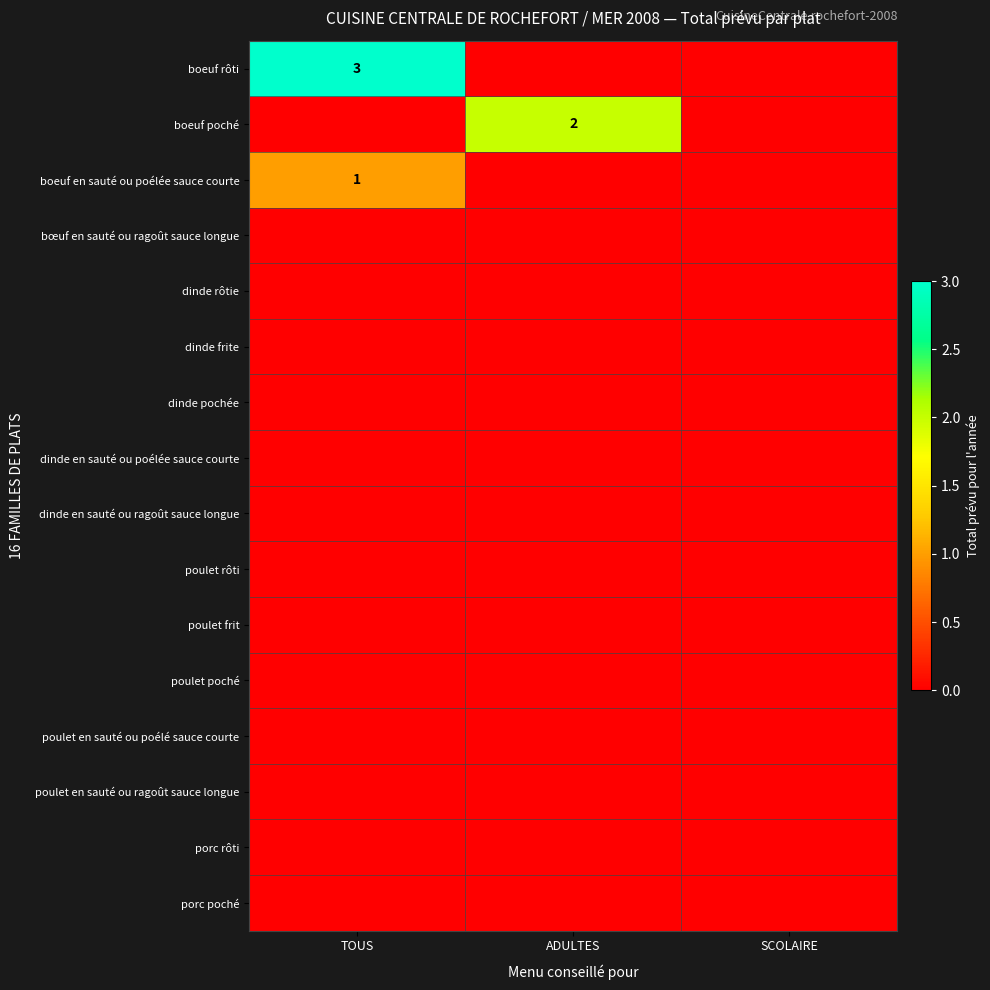

True or false: dinde frite has a value of 0 at ADULTES.

True